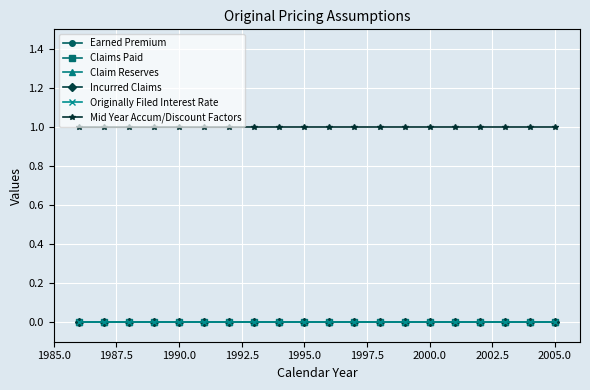

True or false: Earned Premium and Mid Year Accum/Discount Factors cross at least once.

False